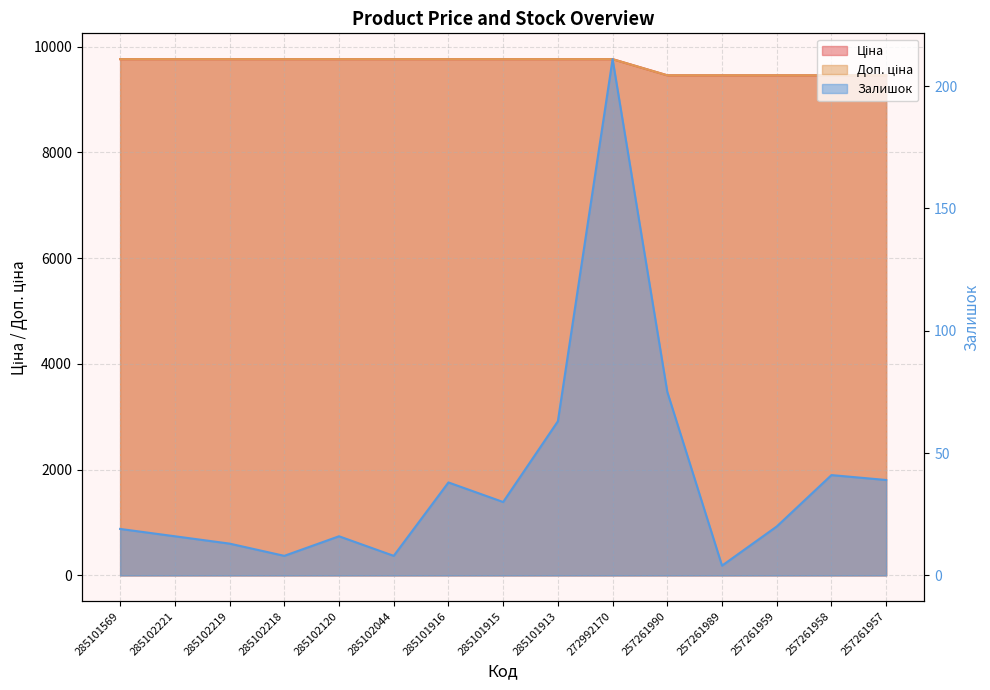

At which label does Доп. ціна reach its minimum?

257261990